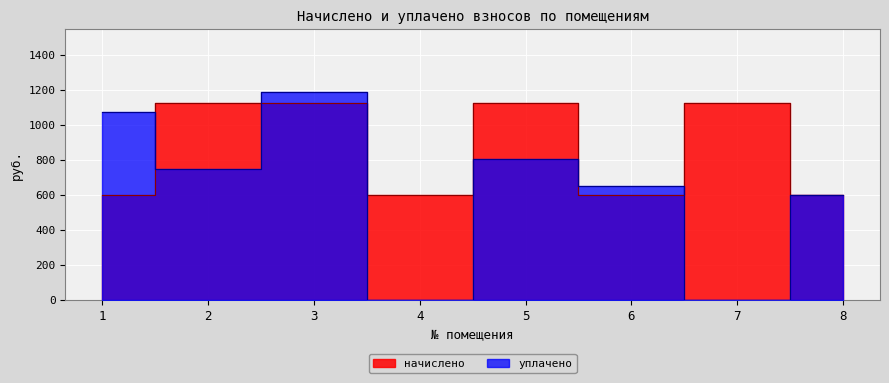

In уплачено, how many points are higher than both neighbors (excluding endpoints)?

2